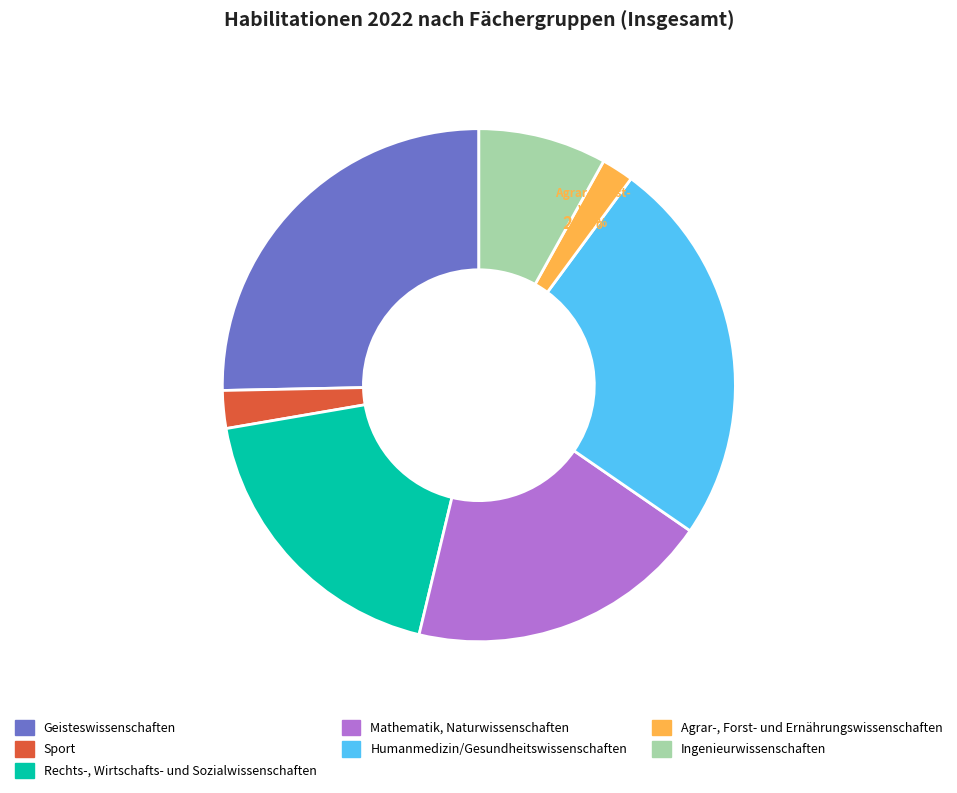

To the nearest percent, what portion does Sport represent?

2%